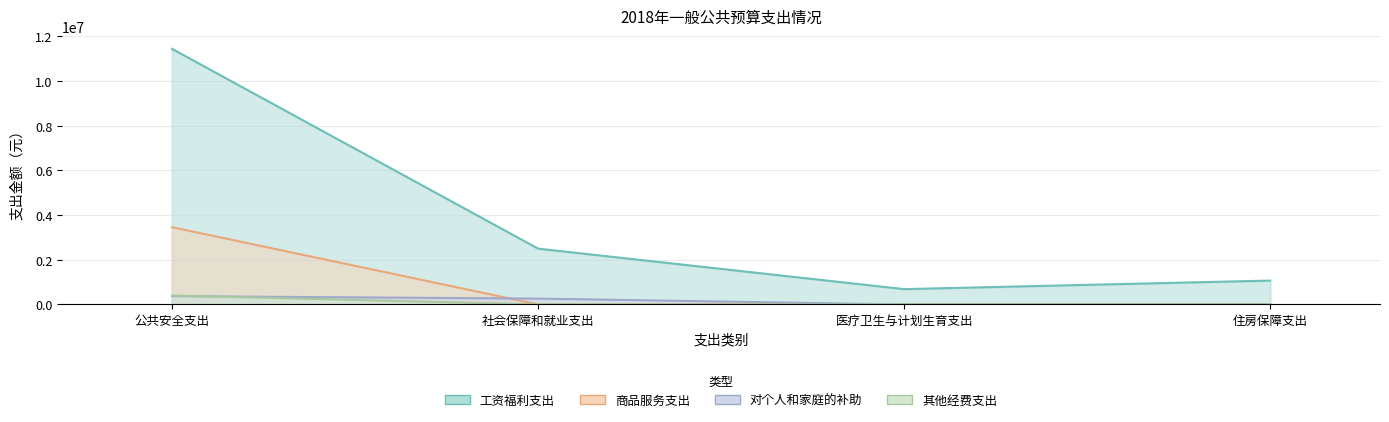

How many groups of bars are there?

4